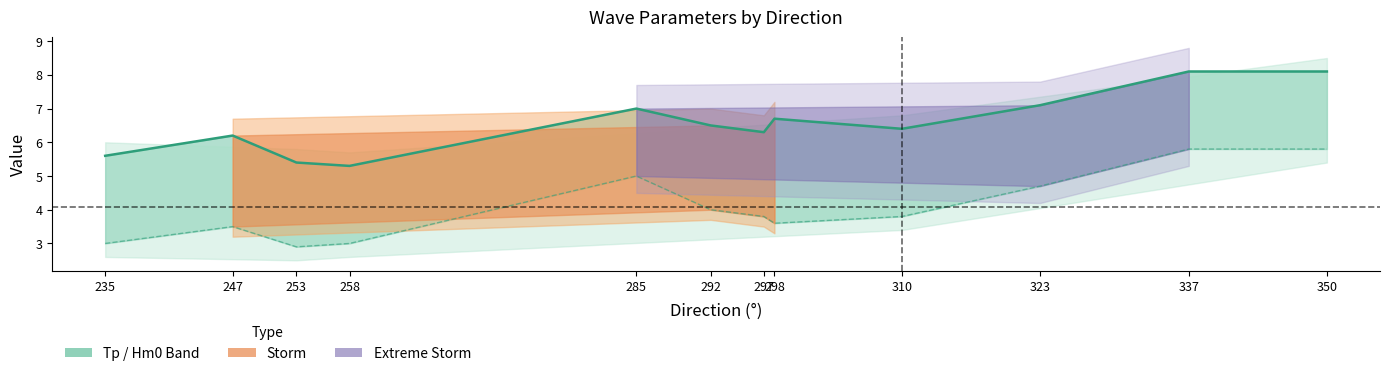

Between 253 and 298, which series saw the biggest shift?

Tp